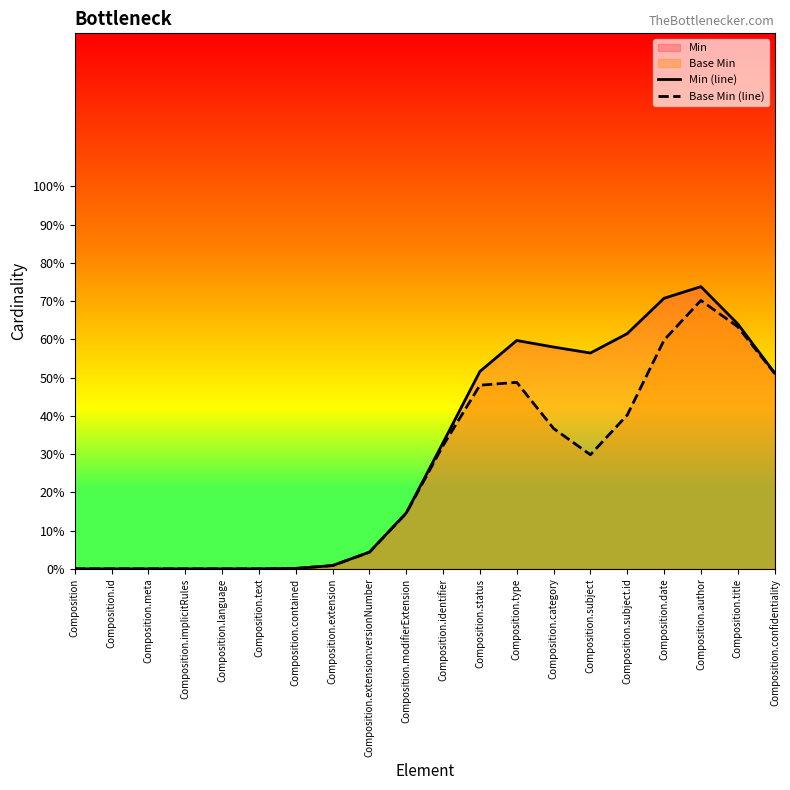

What is the label of the 2nd point from the right?

Composition.title